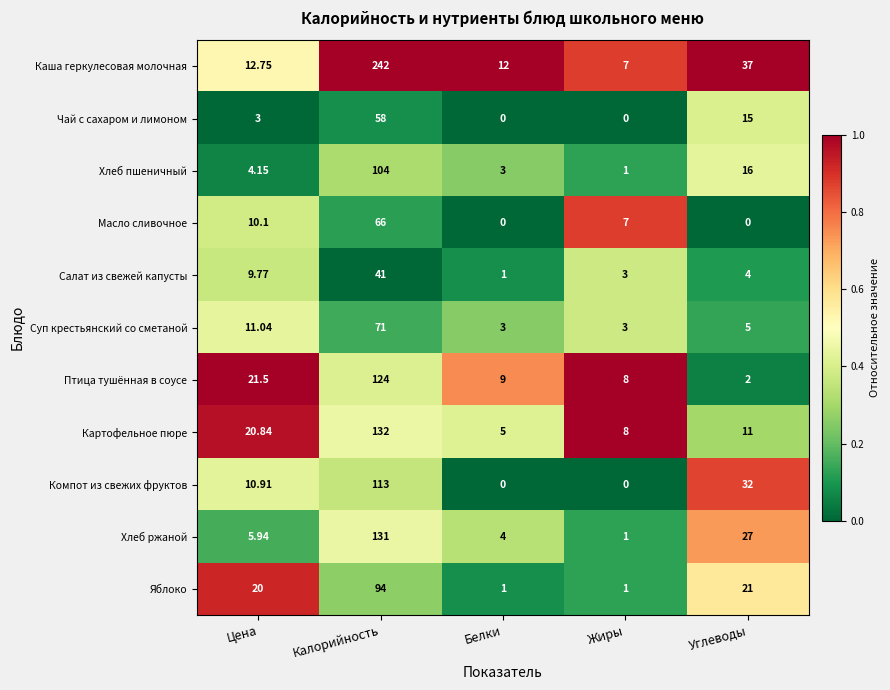

Which series has the widest spread of values?

Каша геркулесовая молочная